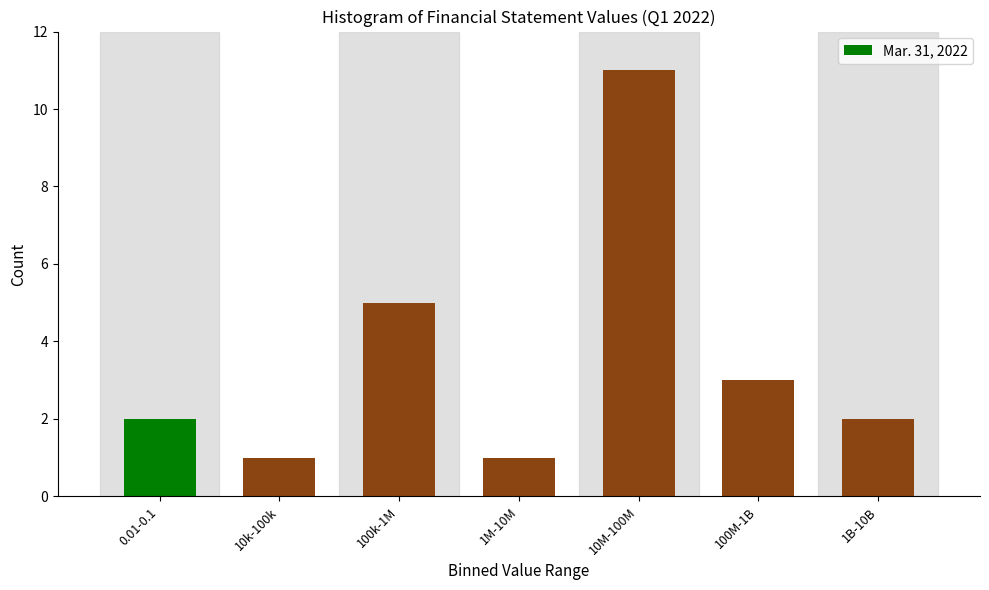

Reading left to right, list all the values displayed in this chart.

0.01-0.1=2	10k-100k=1	100k-1M=5	1M-10M=1	10M-100M=11	100M-1B=3	1B-10B=2